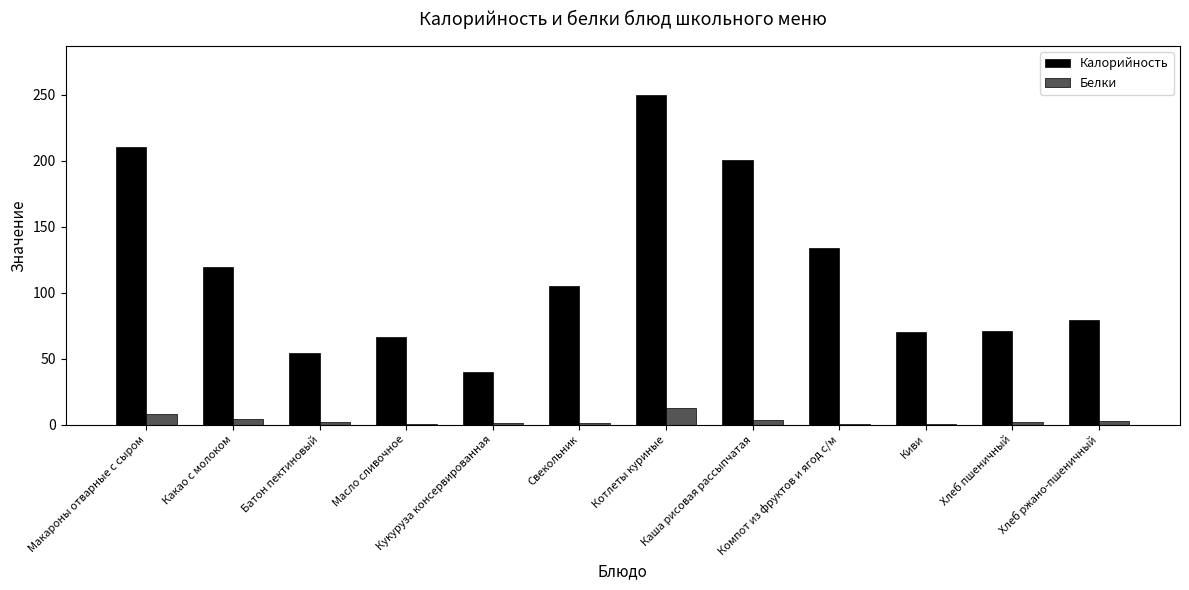

What is the maximum value for Калорийность?

249.3